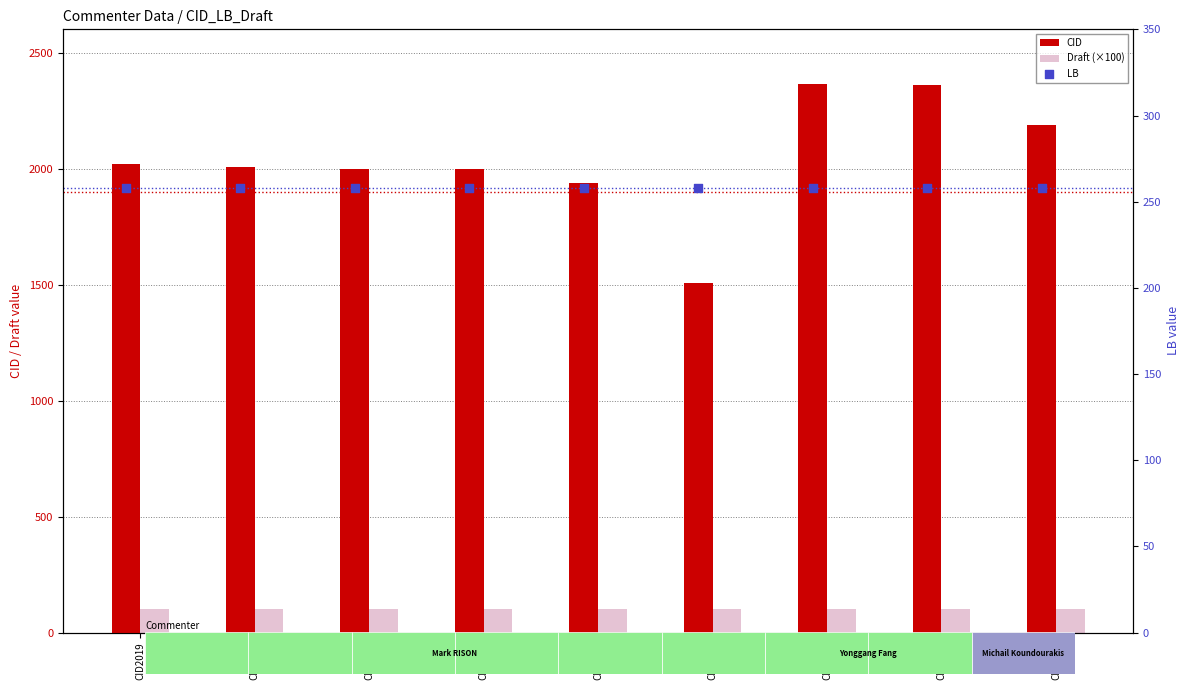

Is the value of Draft (×100) at CID1996 greater than the value of CID at CID1996?

No